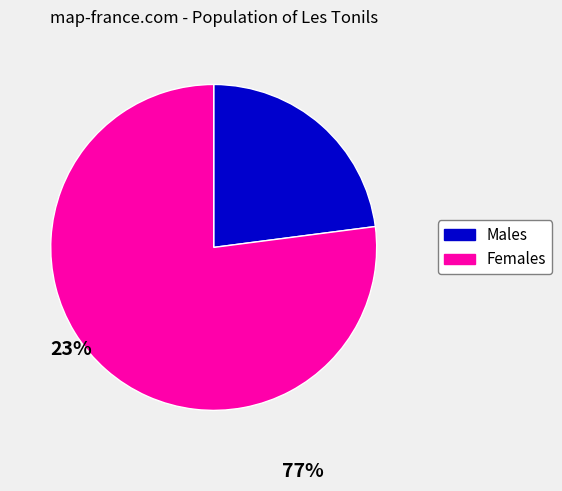

Does any single category account for the majority?

Yes